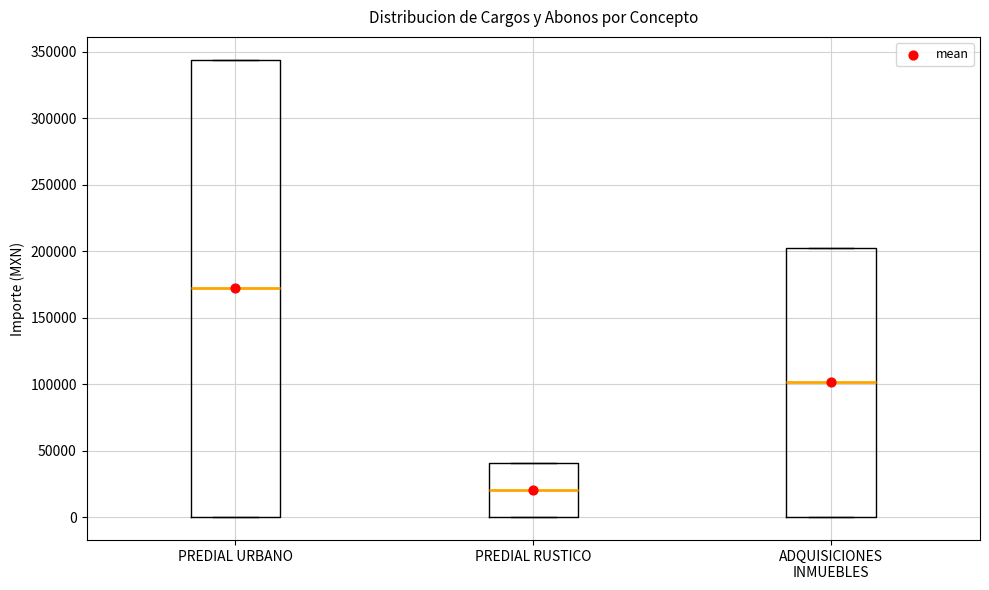

Where is the lower edge of the box for ADQUISICIONES INMUEBLES on the y-axis? The values are not printed on the chart, so give them approximately, as read against the axis.

0